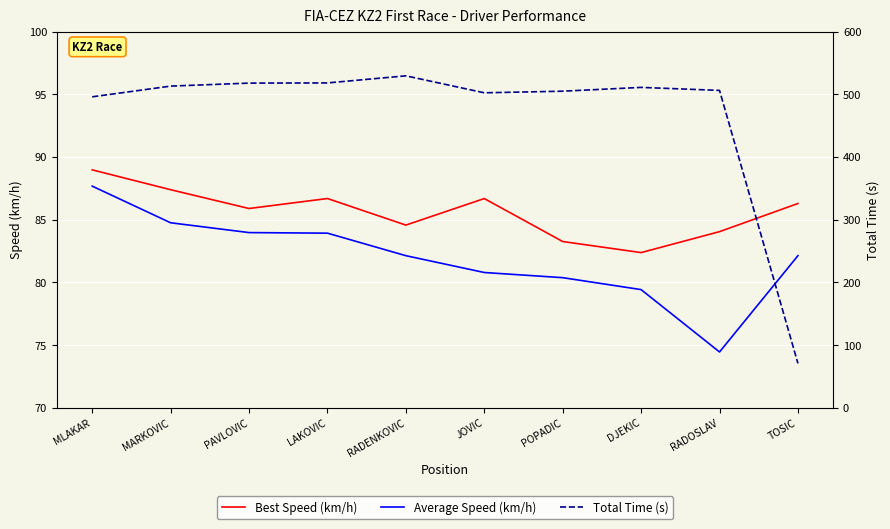

Which has a higher value, MARKOVIC or RADENKOVIC?

MARKOVIC